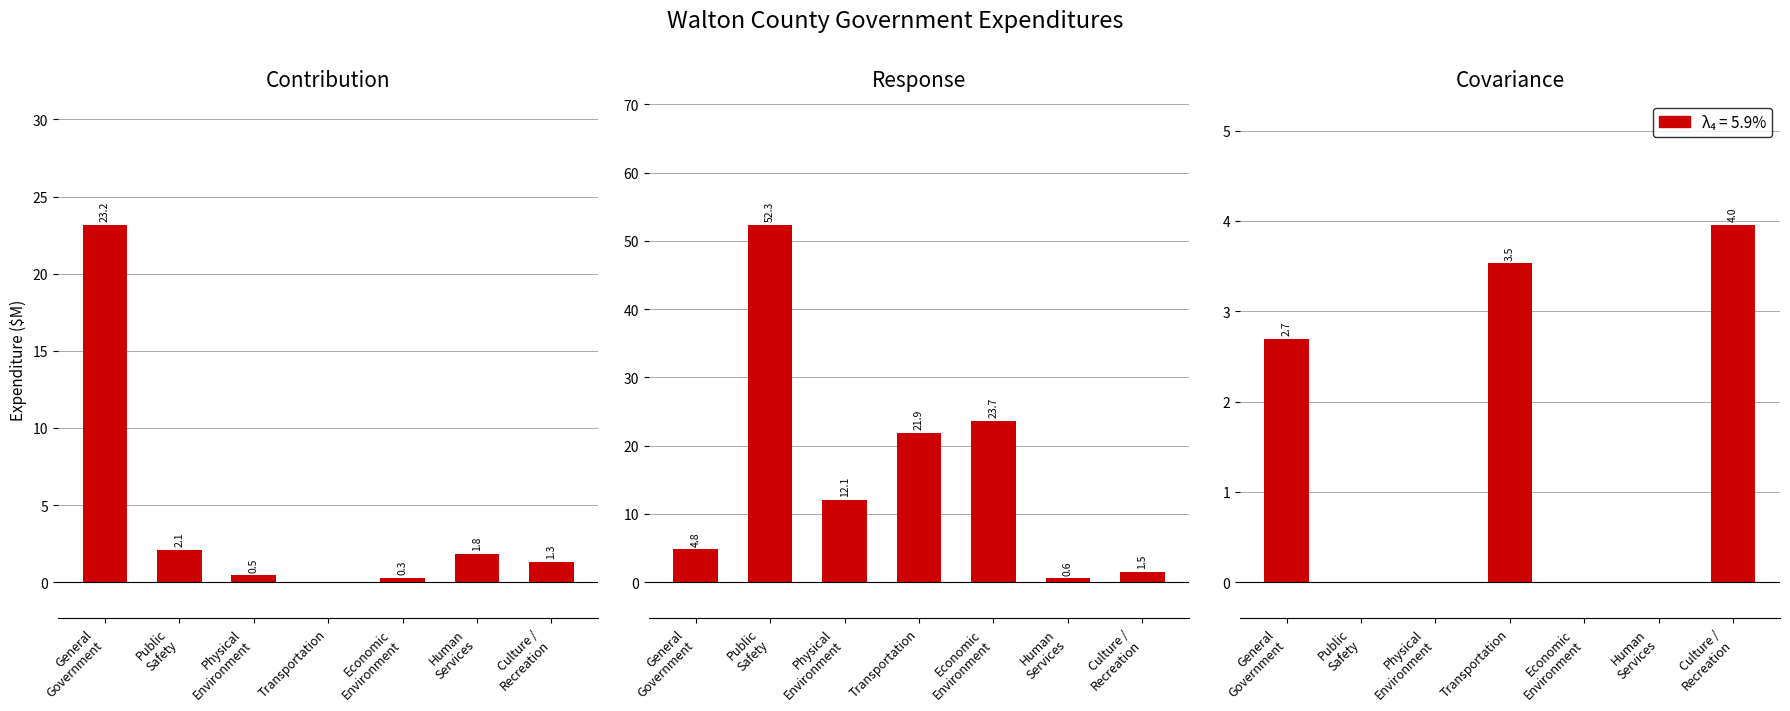

Reading right to left, transcribe all the data shown in this chart.

Contribution: Culture /
Recreation=1.3	Human
Services=1.8	Economic
Environment=0.3	Transportation=0.0	Physical
Environment=0.5	Public
Safety=2.1	General
Government=23.2
Response: Culture /
Recreation=1.5	Human
Services=0.6	Economic
Environment=23.7	Transportation=21.9	Physical
Environment=12.1	Public
Safety=52.3	General
Government=4.8
Covariance: Culture /
Recreation=4.0	Human
Services=0.0	Economic
Environment=0.0	Transportation=3.5	Physical
Environment=0.0	Public
Safety=0.0	General
Government=2.7